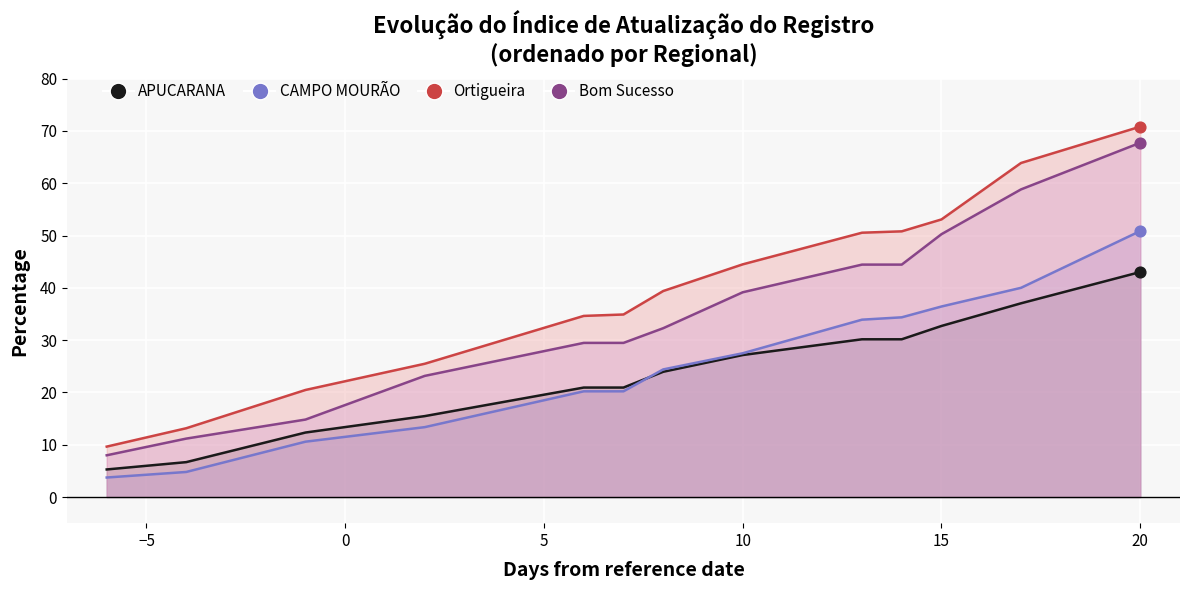

At how many categories does at least one series exceed 50?

5